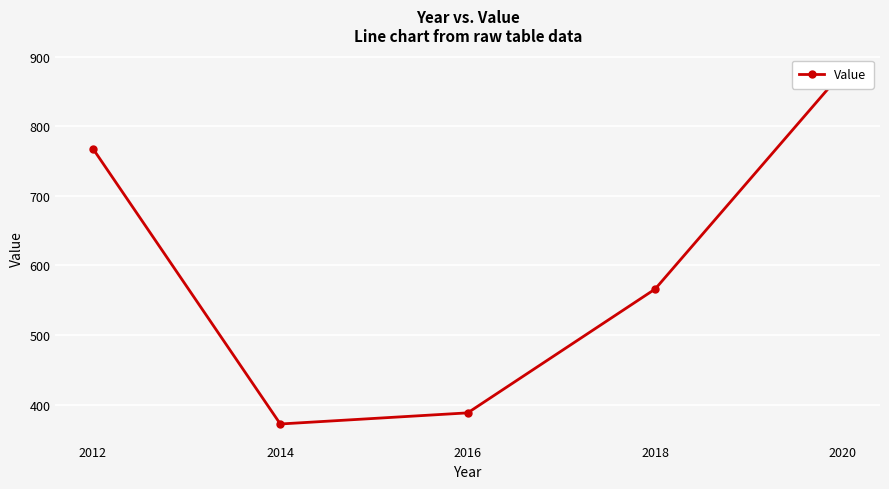

Which category has the lowest value across all series?

2014